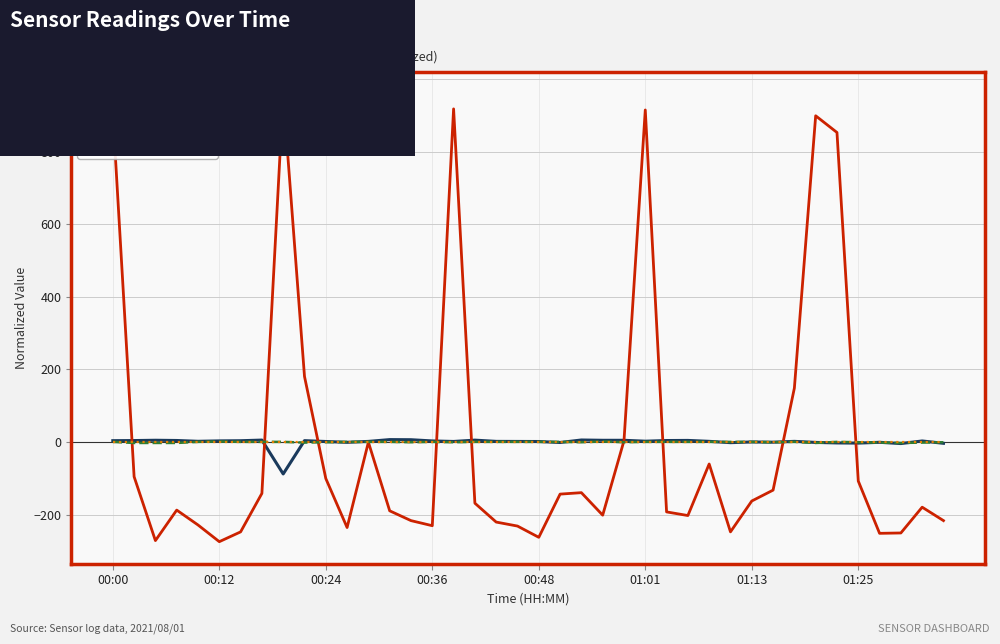

Which series has the widest spread of values?

Max_cycle (norm)